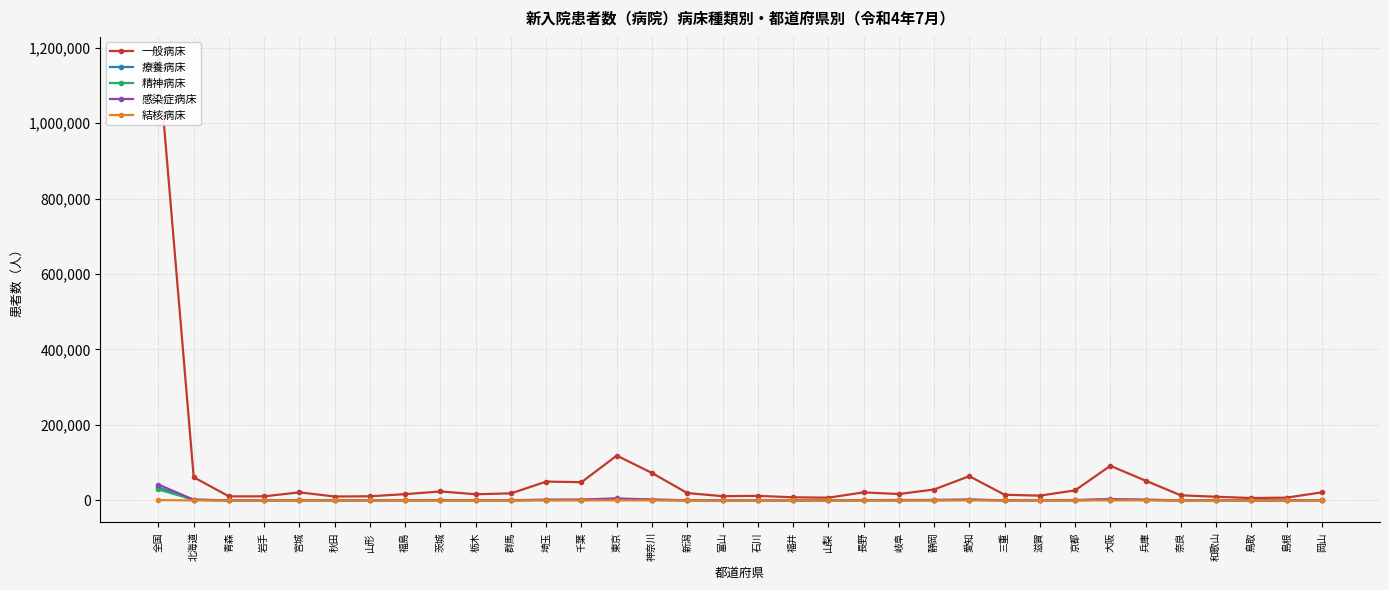

What is the value of the 療養病床 point at the 2nd from the left?

1521